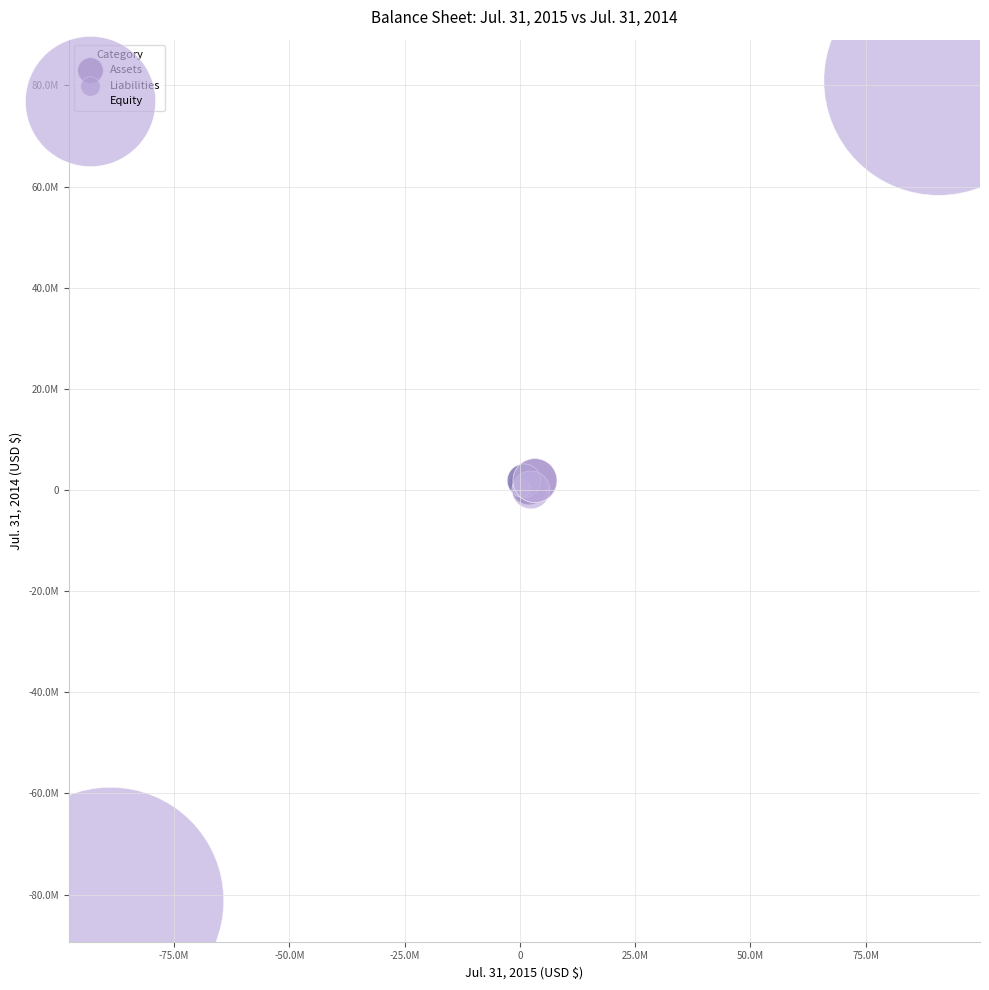

What are all the series names shown in the legend?

Assets, Liabilities, Equity